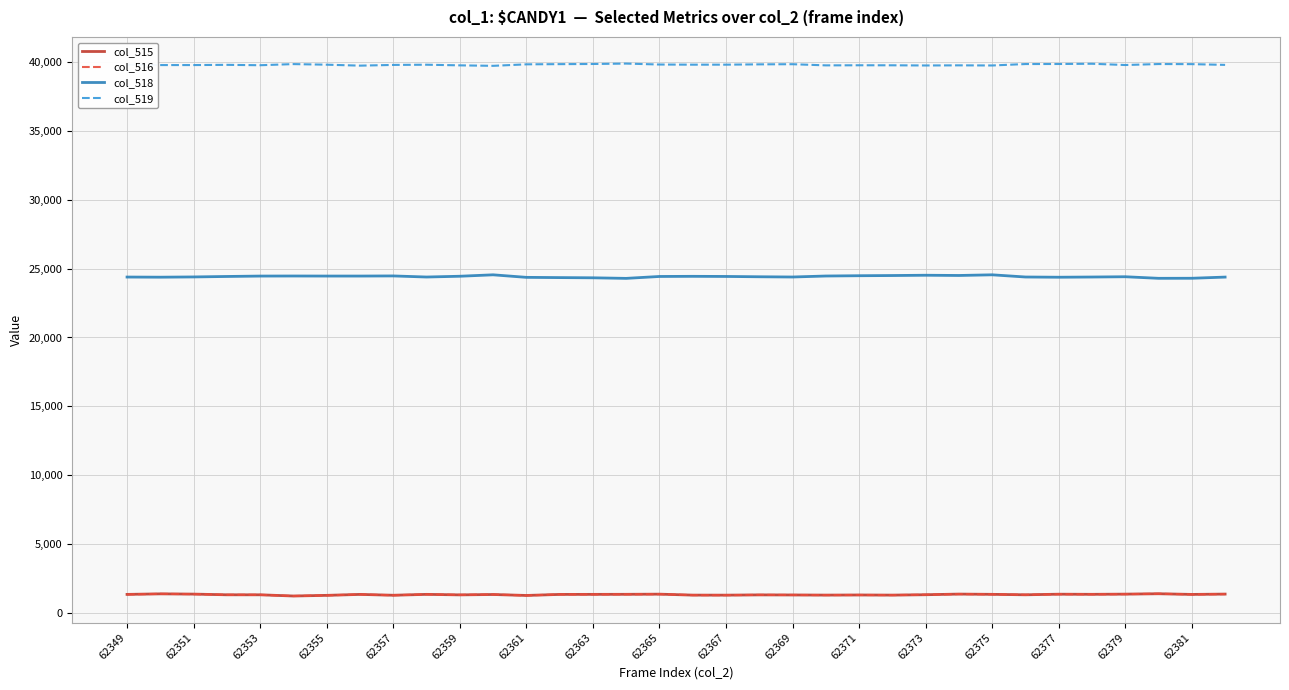

Which series has the largest total across all categories?

col_519